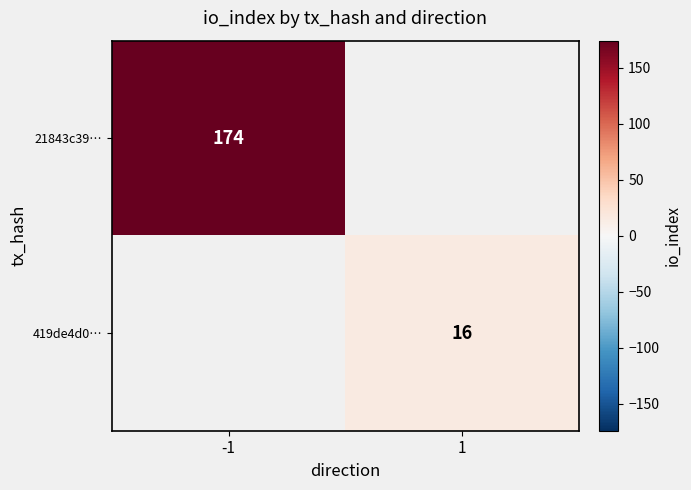

True or false: 21843c39… has a value of 98 at -1.

False